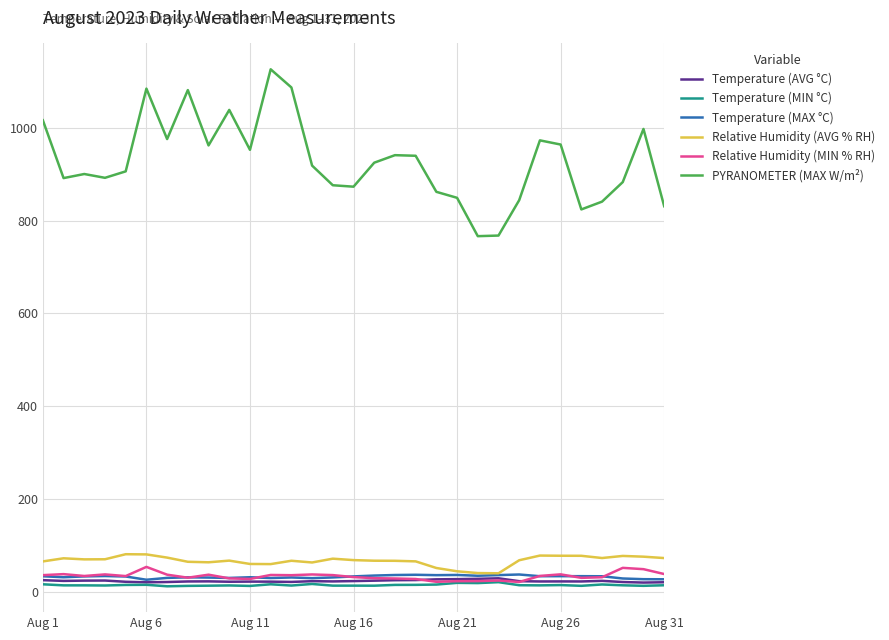

True or false: Temperature (AVG °C) and PYRANOMETER (MAX W/m²) intersect in this chart.

False